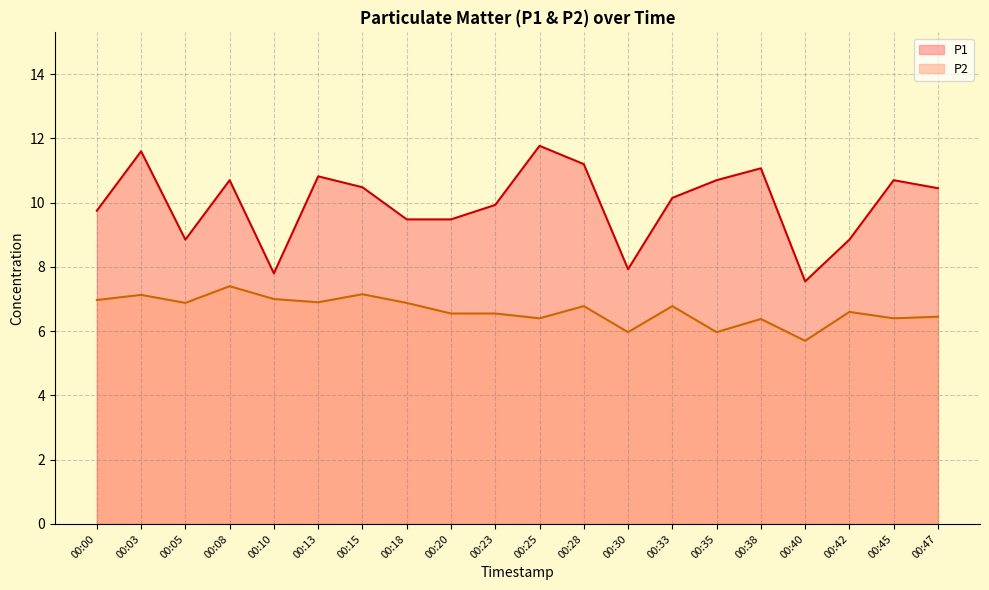

At which category does P2 reach its first local valley?

00:05